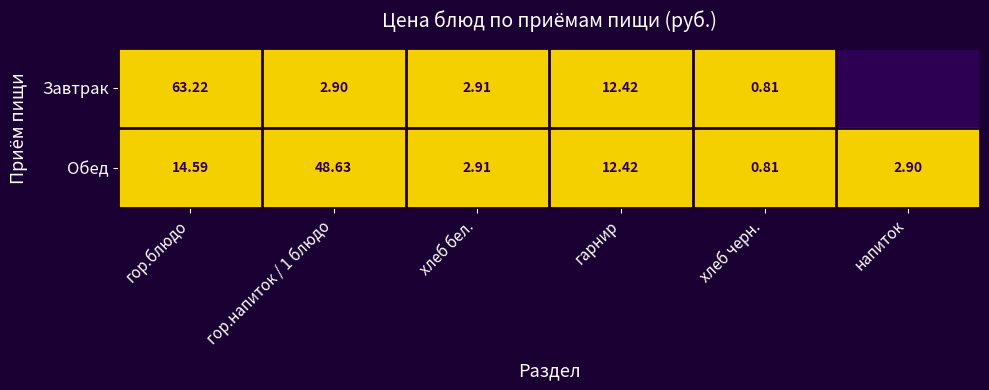

Is the value of Обед at хлеб бел. greater than the value of Завтрак at гарнир?

No